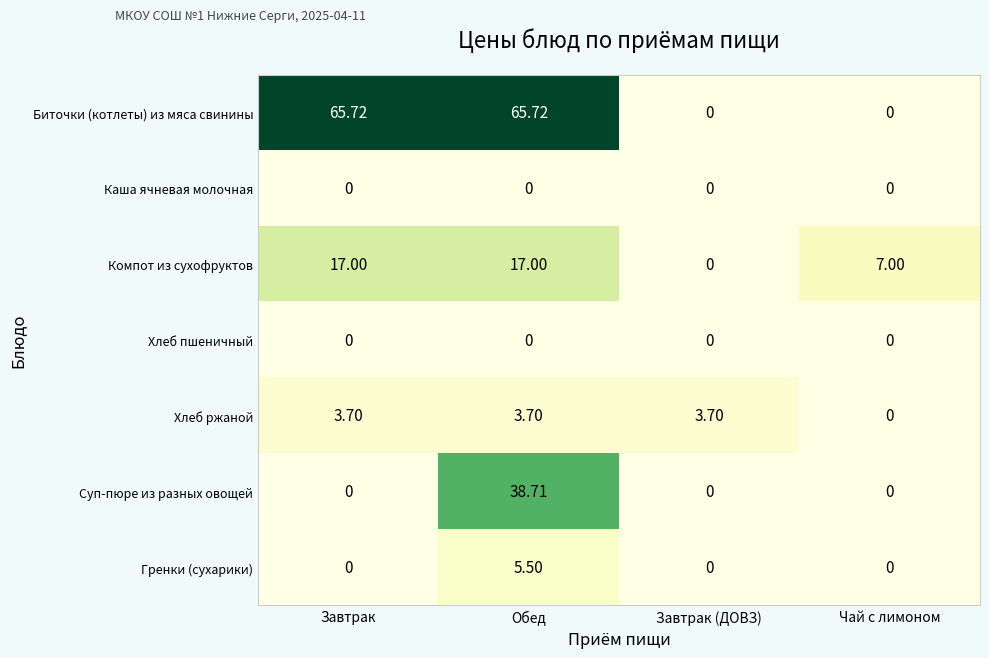

What is the total value across all series at Завтрак?

86.4